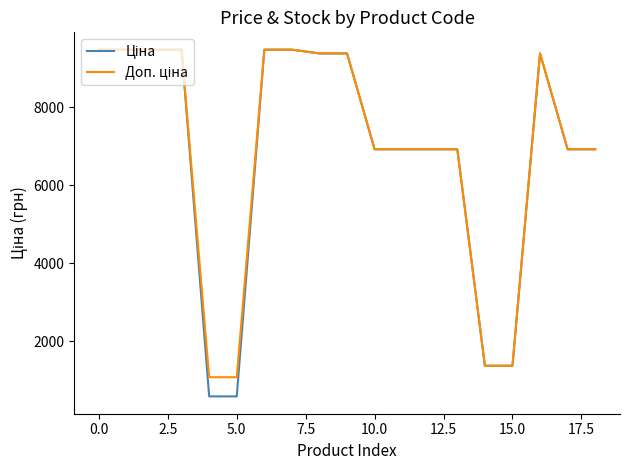

What is the minimum value shown in the chart?

589.9